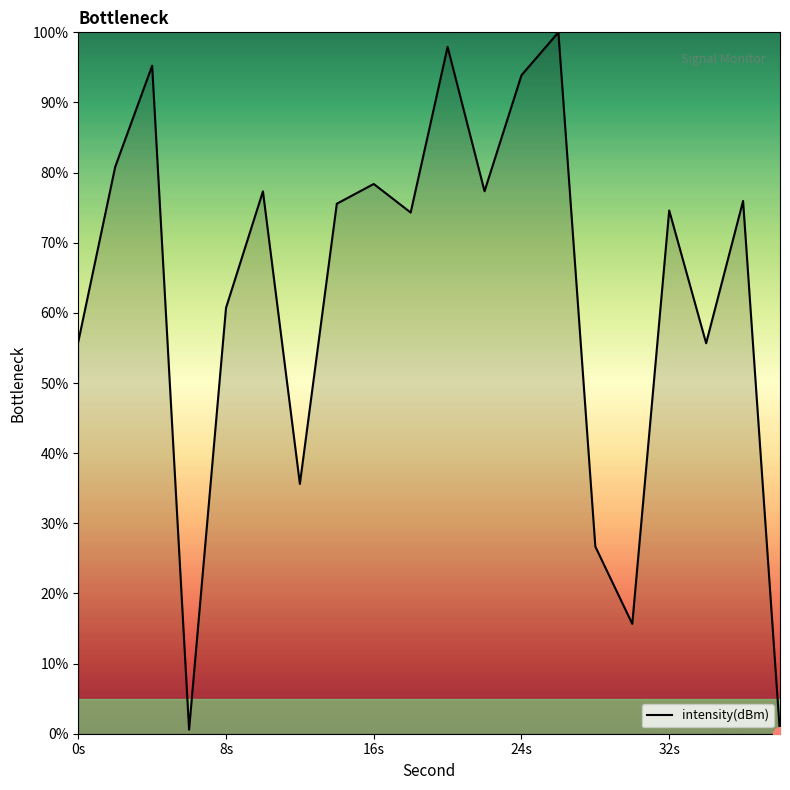

True or false: there are more than 2 points higher than both neighbors.

True